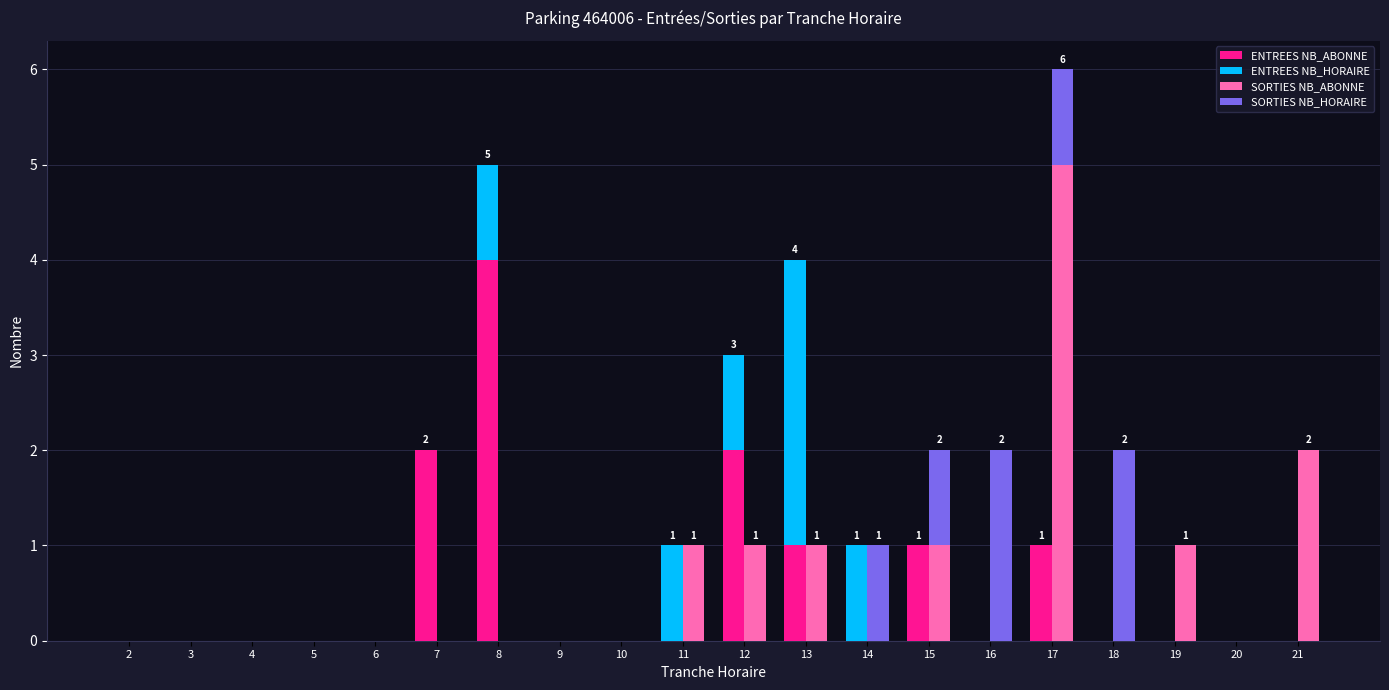

How many values in the SORTIES NB_HORAIRE series exceed 0?

5